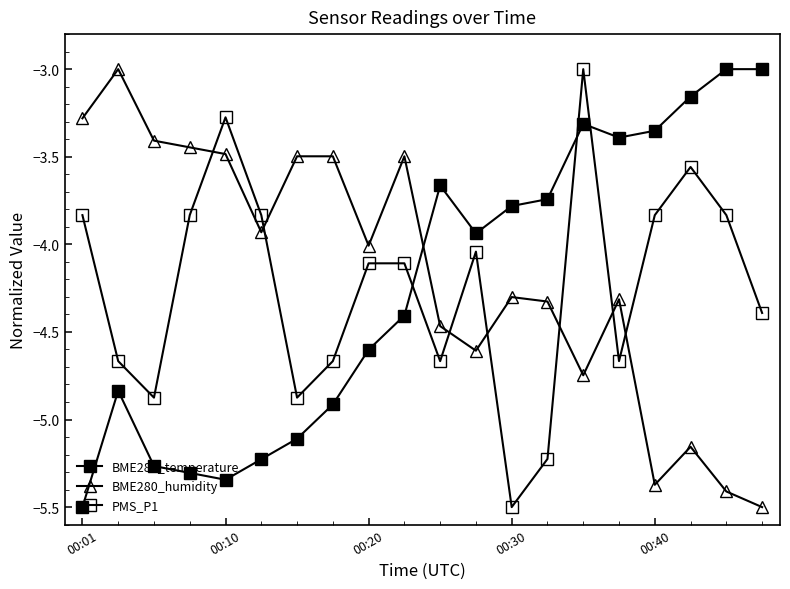

At which category does BME280_humidity reach its first local valley?

5